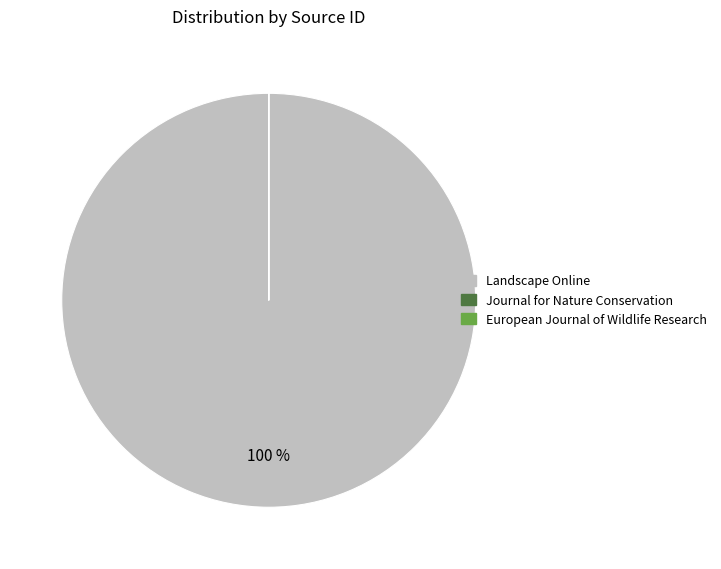

What is the largest slice in the pie chart?

Landscape Online